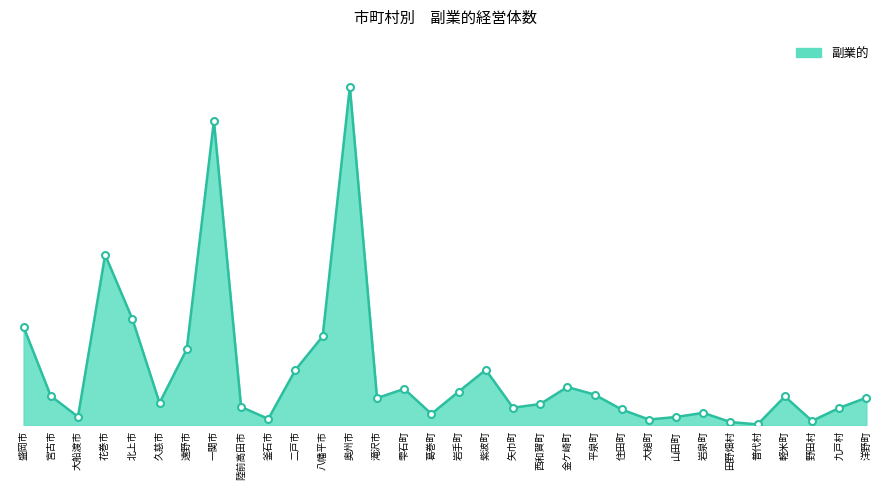

Does the chart display data point markers on the line(s)?

No